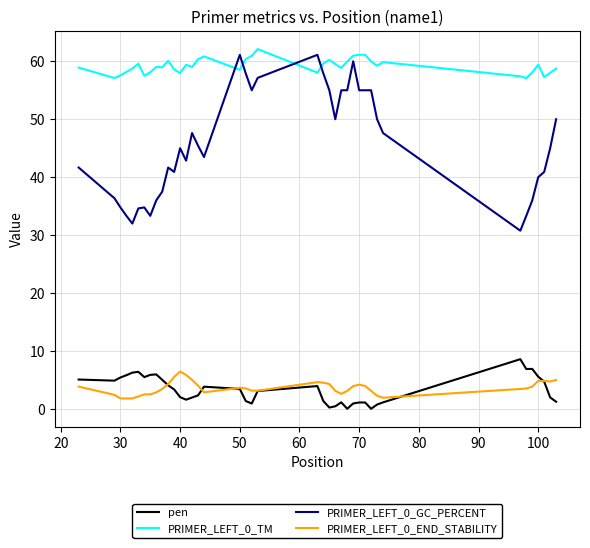

True or false: PRIMER_LEFT_0_END_STABILITY and PRIMER_LEFT_0_TM cross at least once.

False